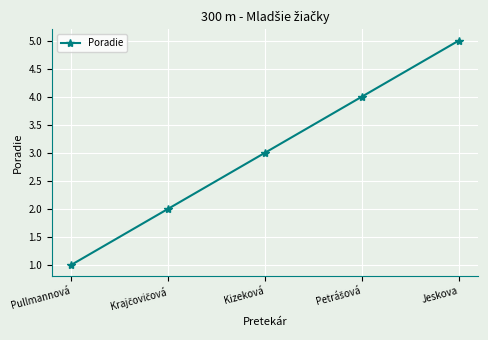

Is this an area chart (filled region under the line)?

No